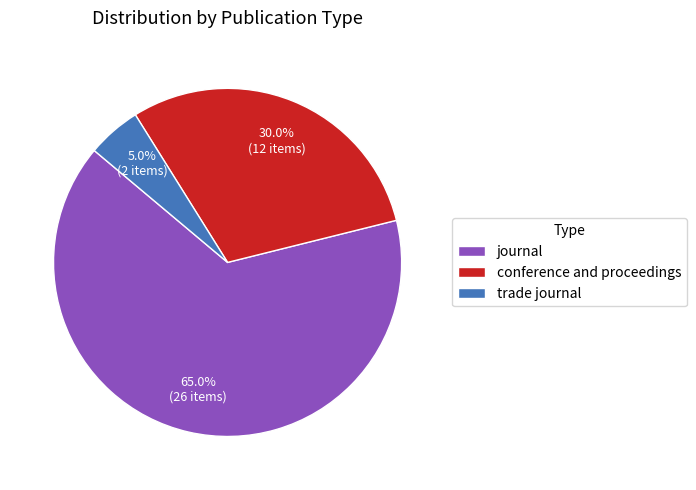

Rank the categories by value from lowest to highest.

trade journal, conference and proceedings, journal